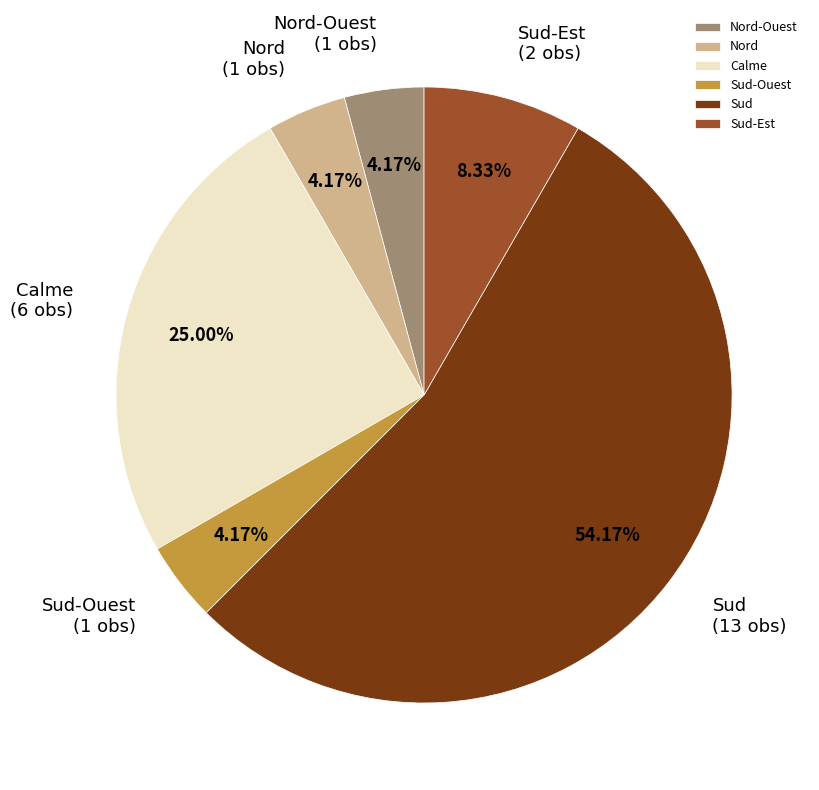

What percentage is the Calme slice, to the nearest percent?

25%